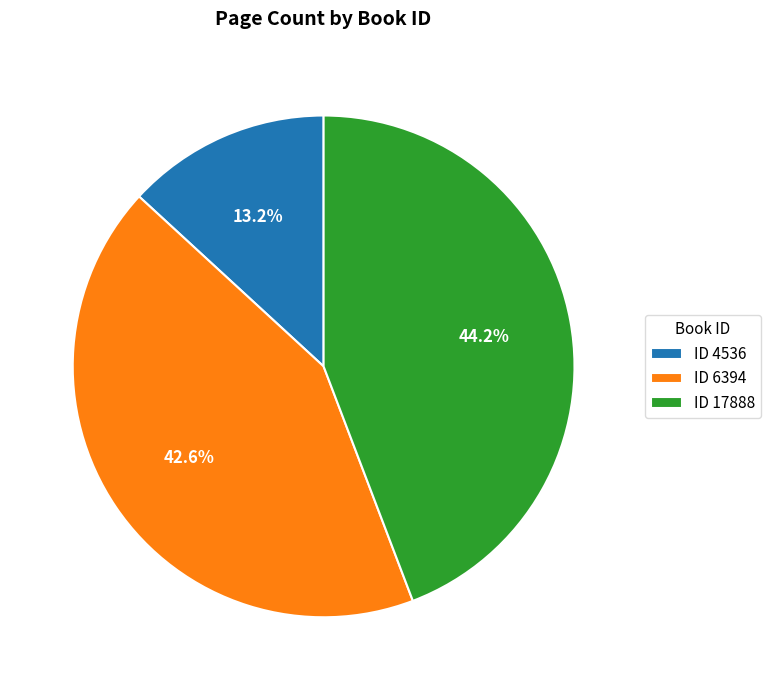

To the nearest percent, what is the average slice percentage?

33%